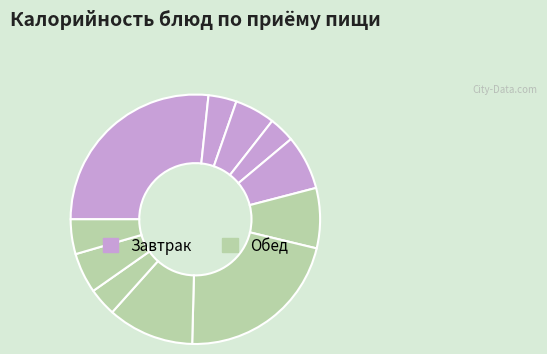

How many segments does this pie chart have?

11